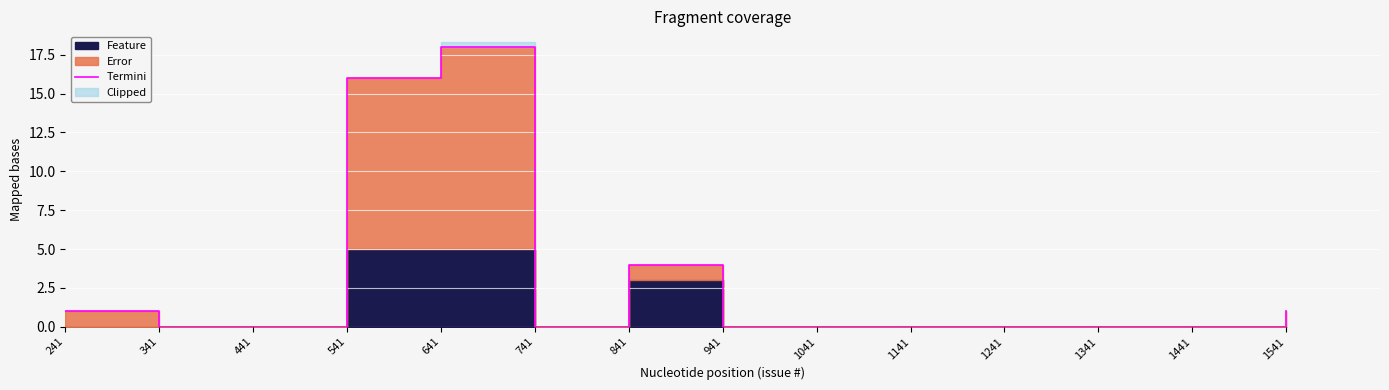

The value at 841 is 2. True or false?

False